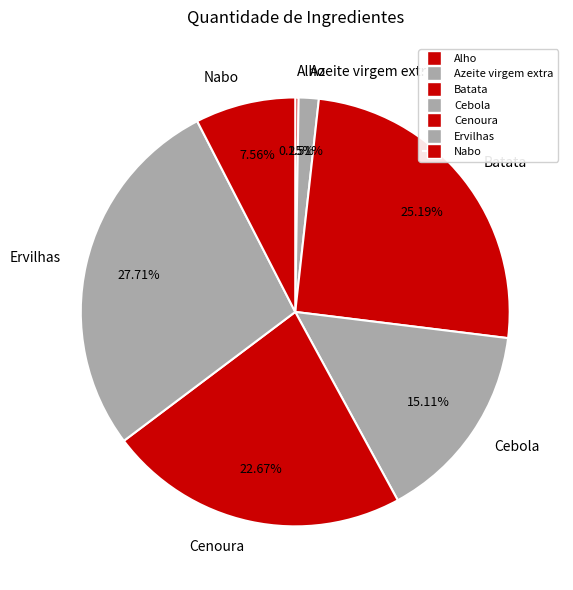

To the nearest percent, what portion does Cenoura represent?

23%